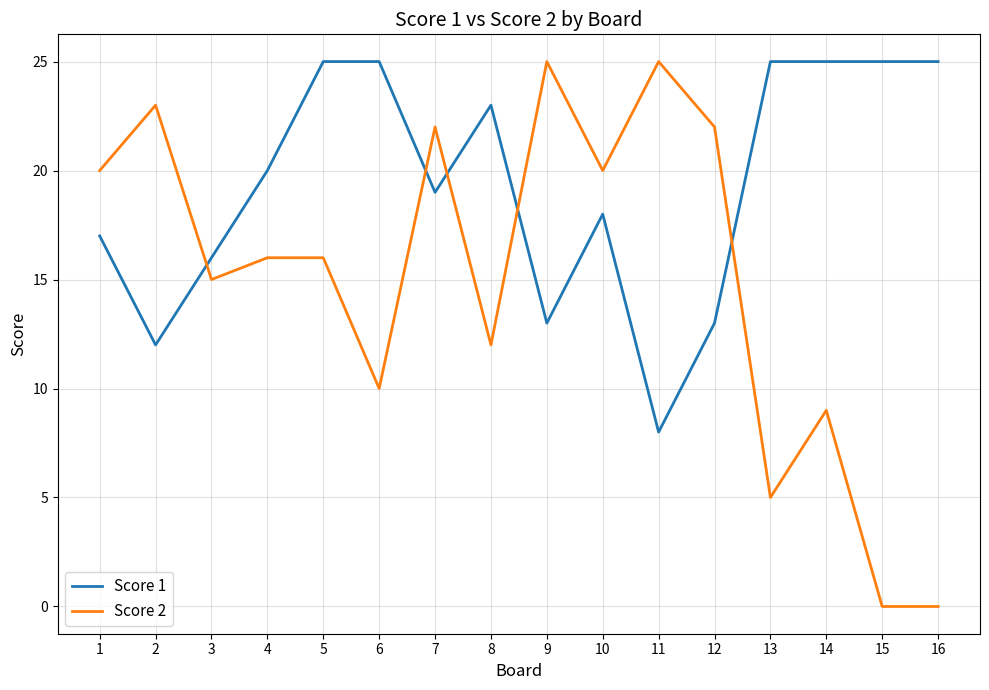

At which label is Score 1 closest to 16?

3